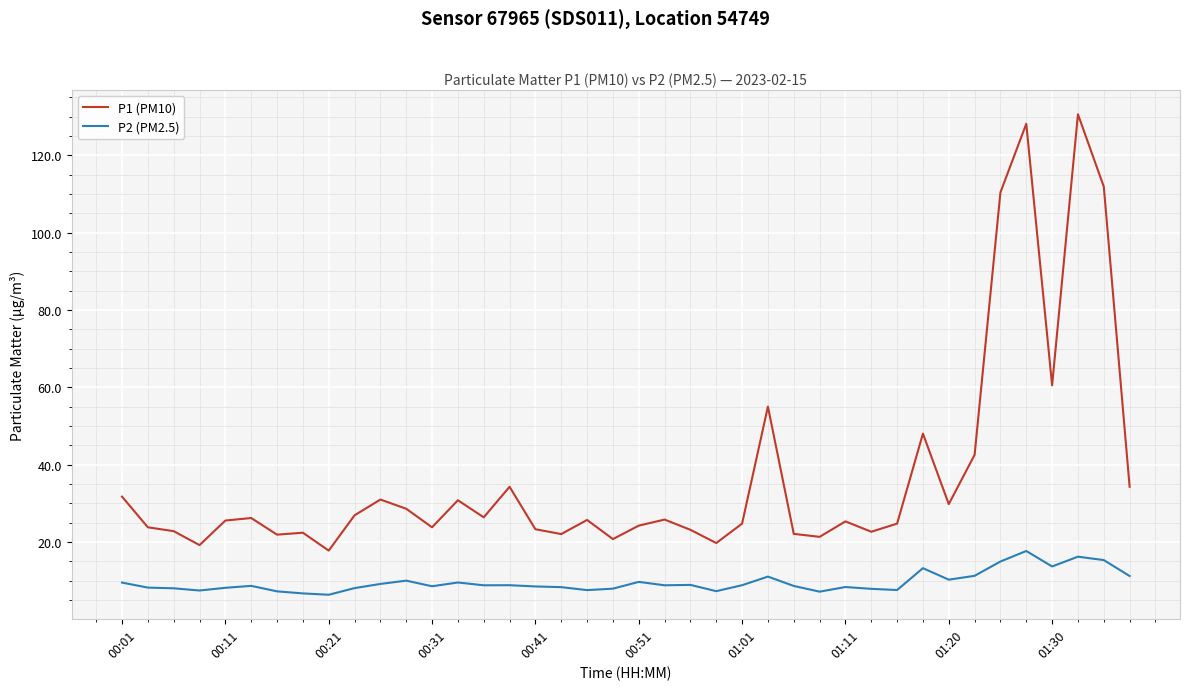

List the series in order of their overall mean, highest first.

P1 (PM10), P2 (PM2.5)